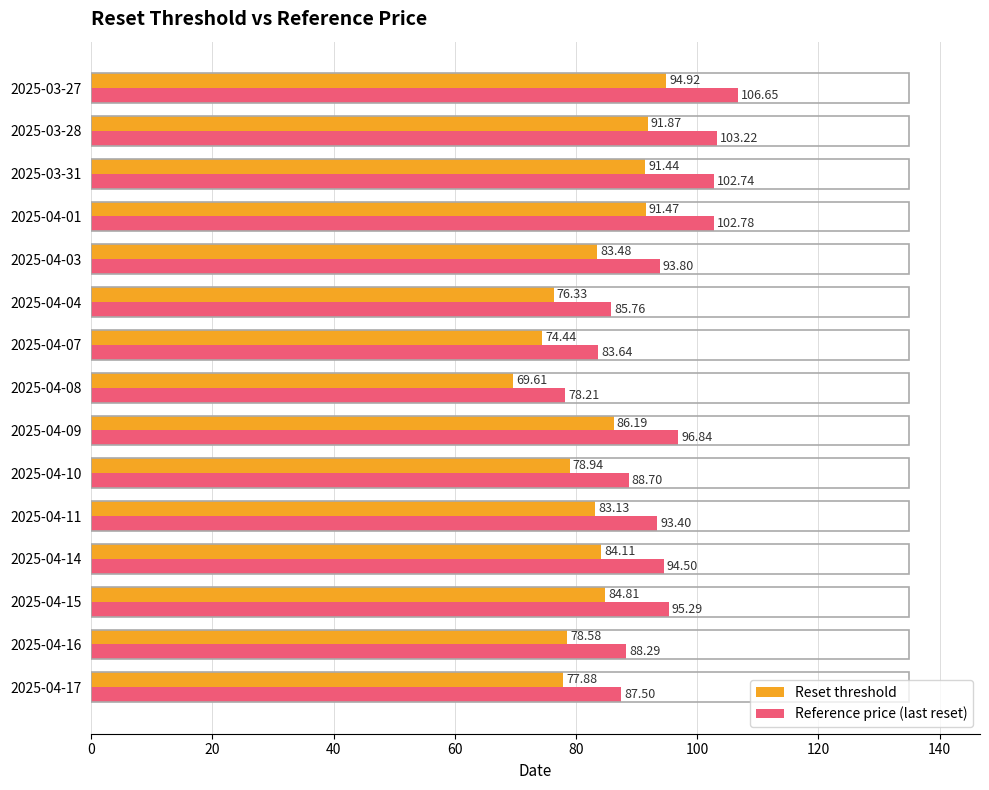

List the labels in order of Reference price (last reset) value, smallest first.

2025-04-08, 2025-04-07, 2025-04-04, 2025-04-17, 2025-04-16, 2025-04-10, 2025-04-11, 2025-04-03, 2025-04-14, 2025-04-15, 2025-04-09, 2025-03-31, 2025-04-01, 2025-03-28, 2025-03-27